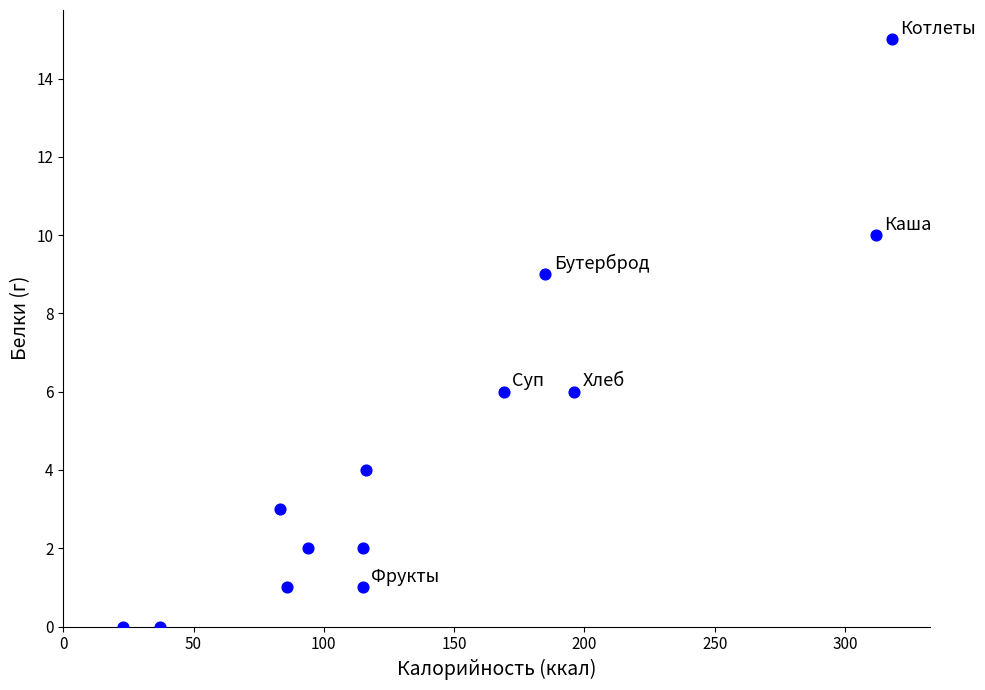

What is the range of Y values (max minus min)?

15